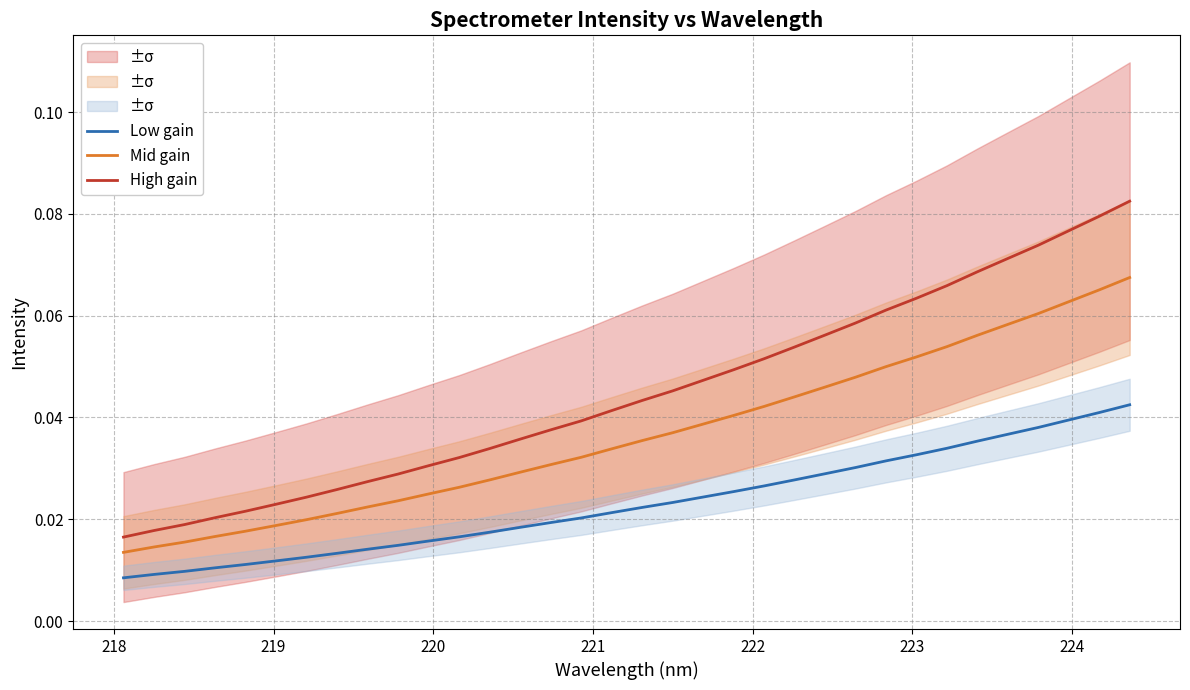

True or false: Mid gain and Low gain intersect in this chart.

False